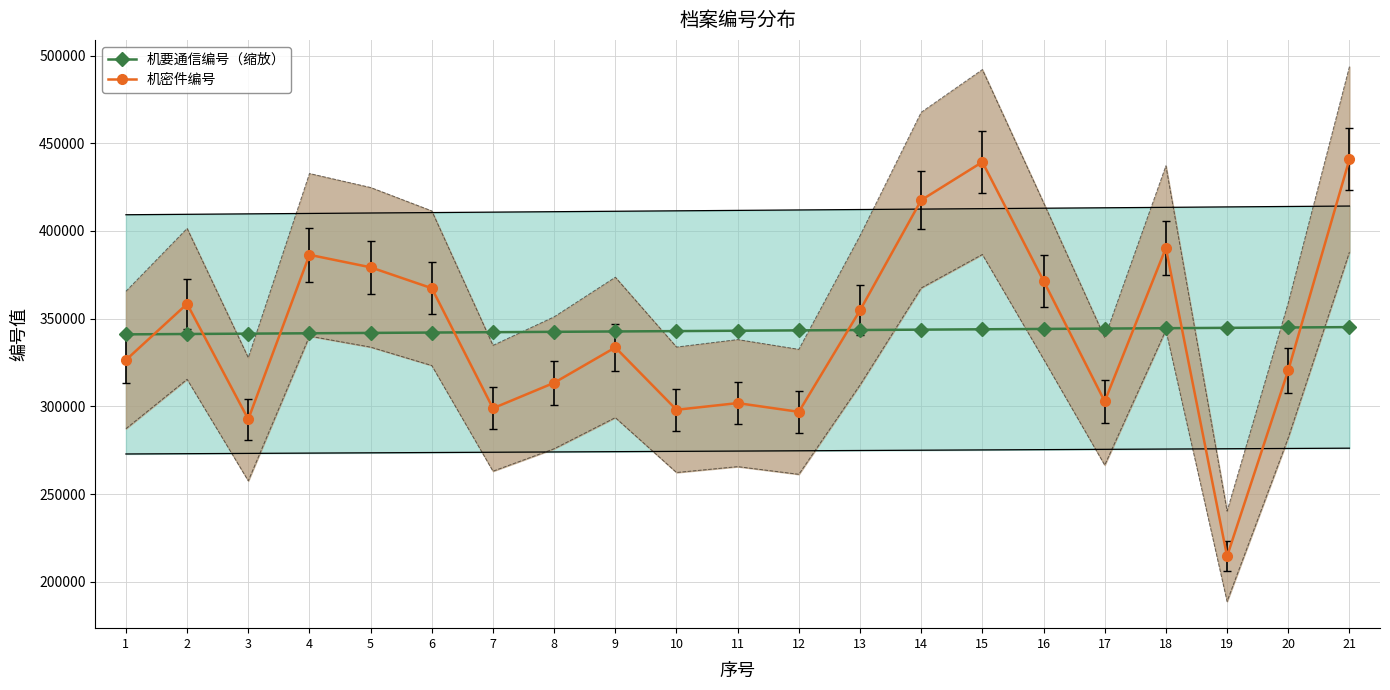

Is it true that 机密件编号 equals 313434.0 at 8?

True